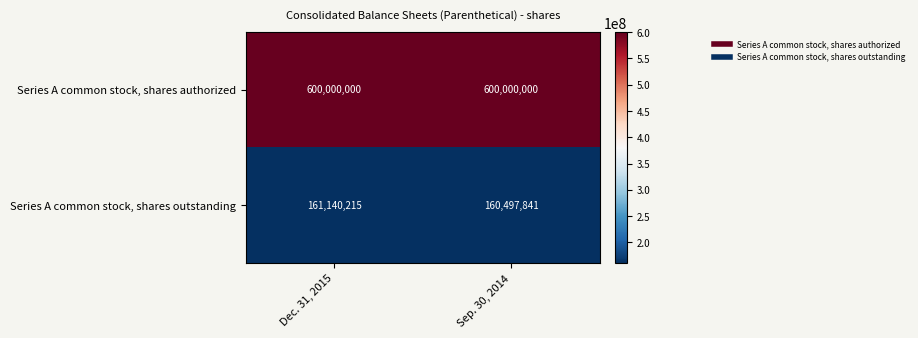

Between Dec. 31, 2015 and Sep. 30, 2014, which series saw the biggest shift?

Series A common stock, shares outstanding